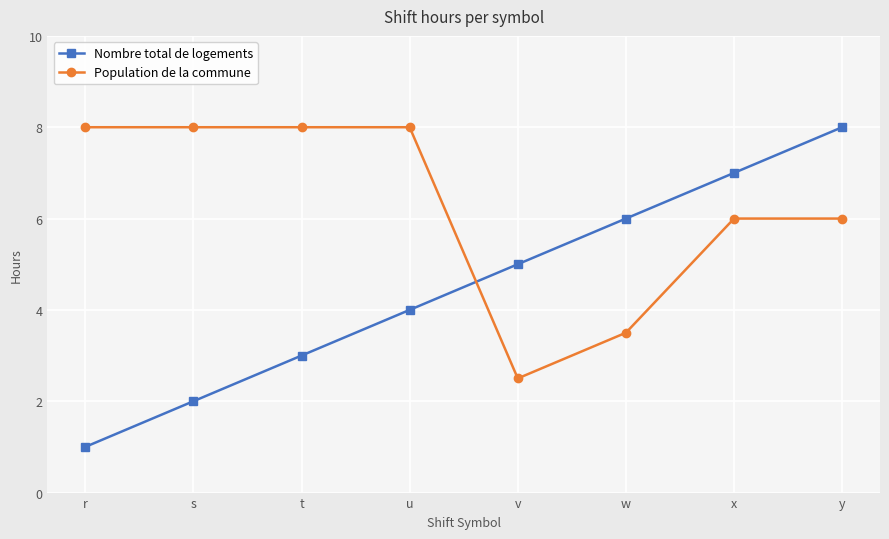

What is the approximate value of Nombre total de logements at x?

7.0